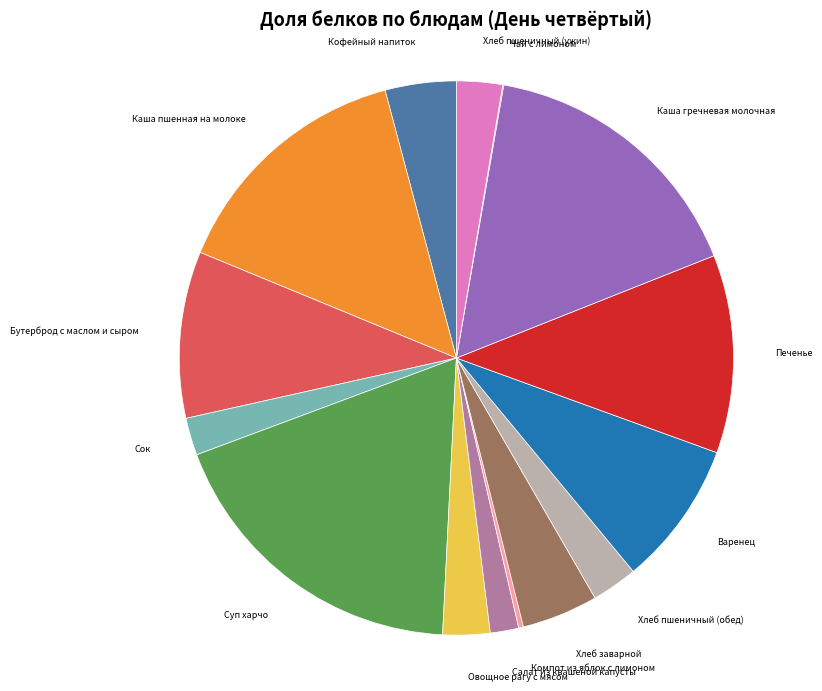

What is the ratio of the value at Каша пшенная на молоке to the value at Хлеб пшеничный (ужин)?

5.5